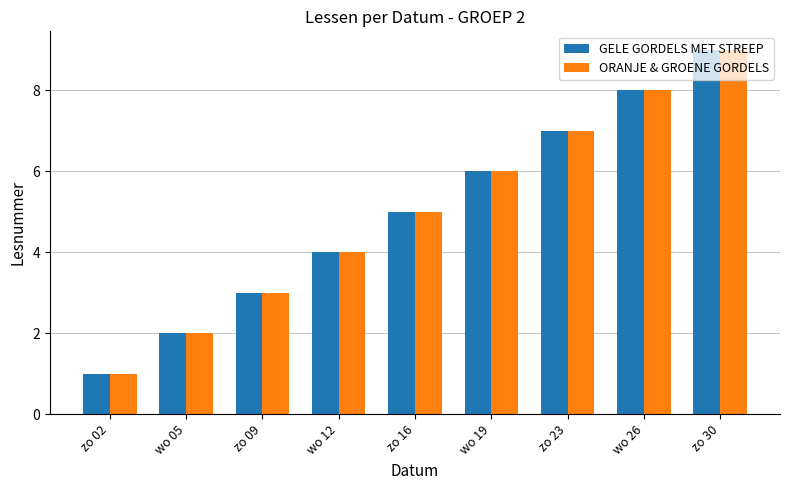

True or false: GELE GORDELS MET STREEP has a value of 14 at zo 30.

False